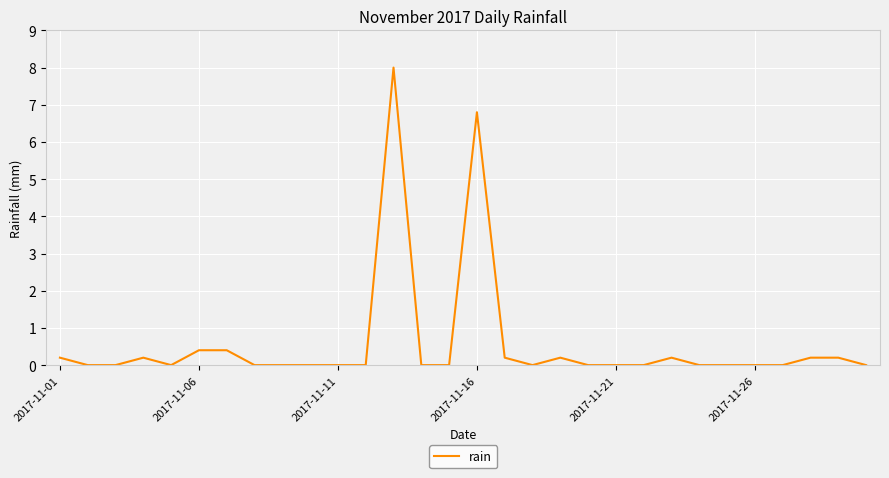

What is the maximum value shown in the chart?

8.0